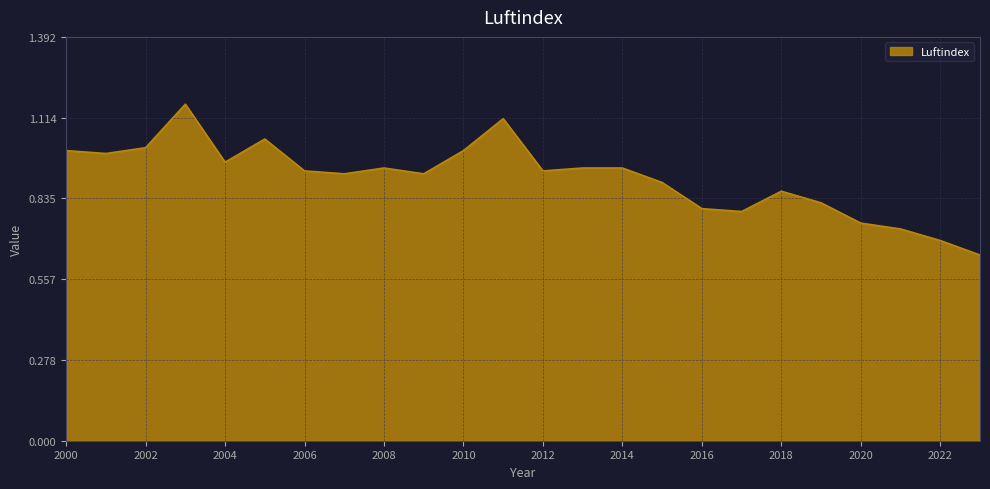

What is the difference between the maximum and minimum values?

0.5